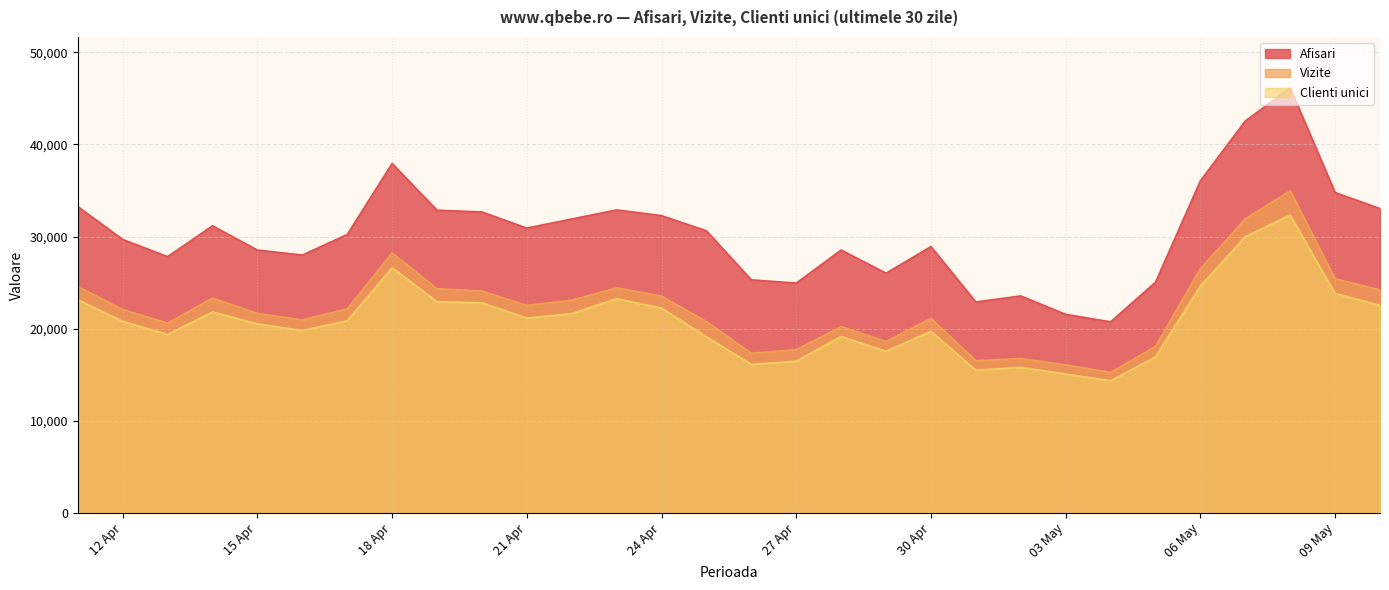

Which series has the widest spread of values?

Afisari